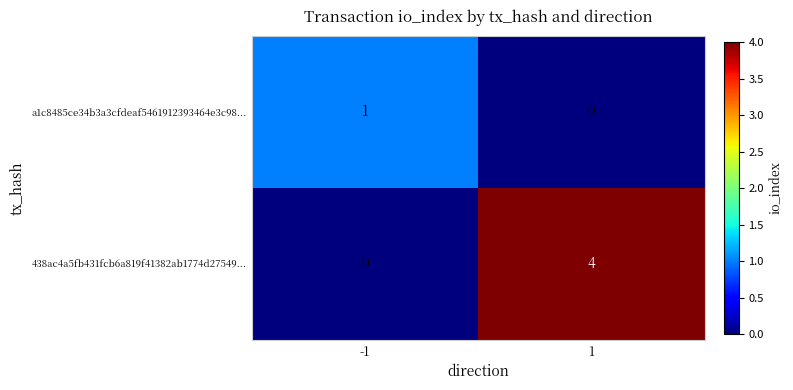

At which category is the sum across all series the highest?

1